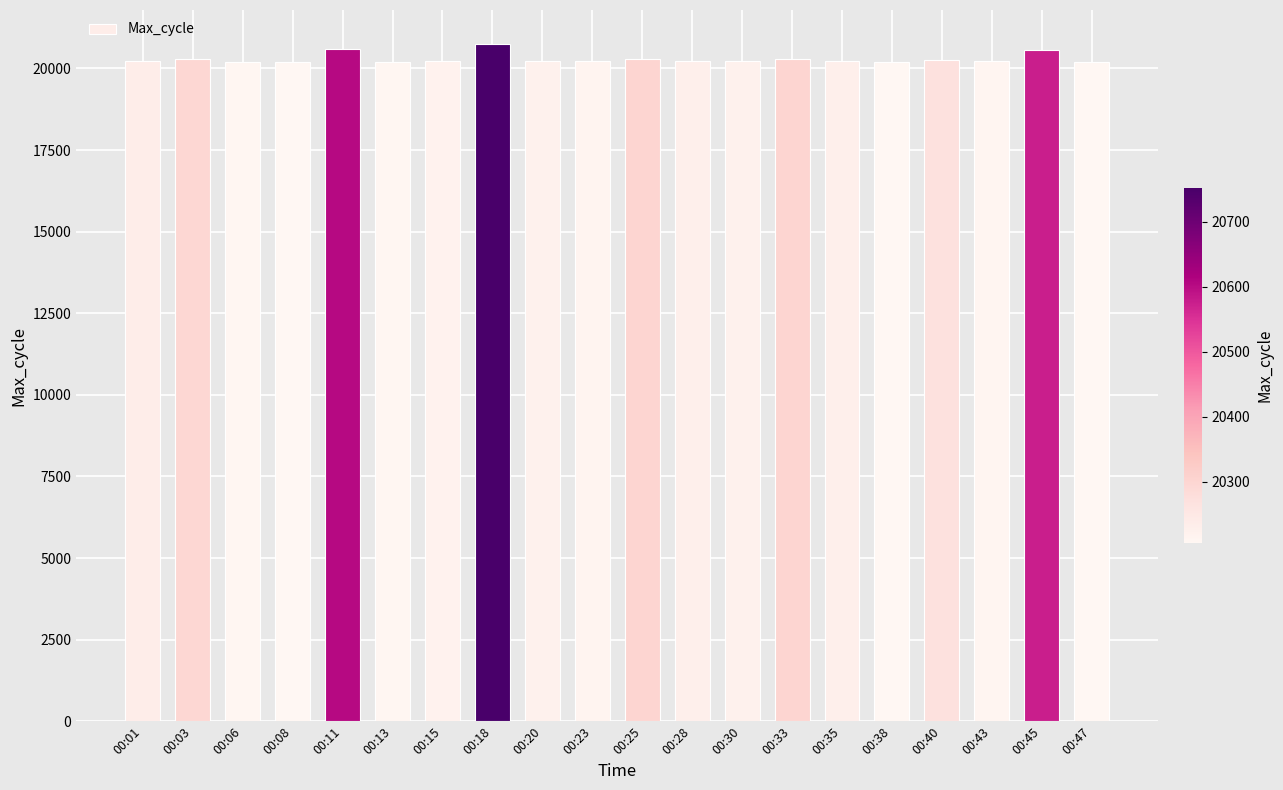

What is the sum of the values at 00:01 and 00:20?

40460